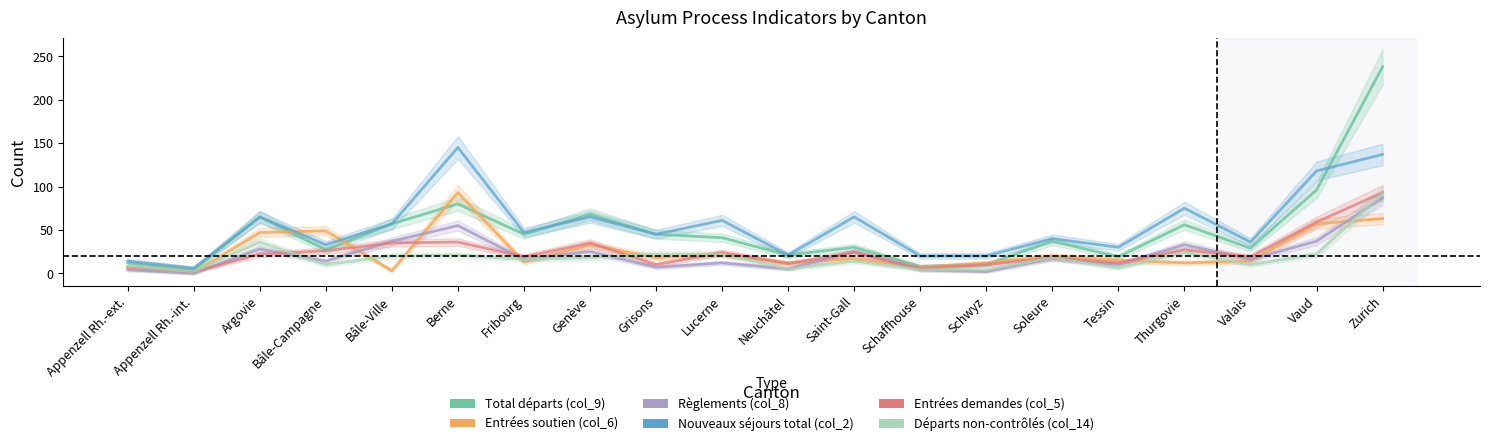

At which category is the sum across all series the highest?

Zurich